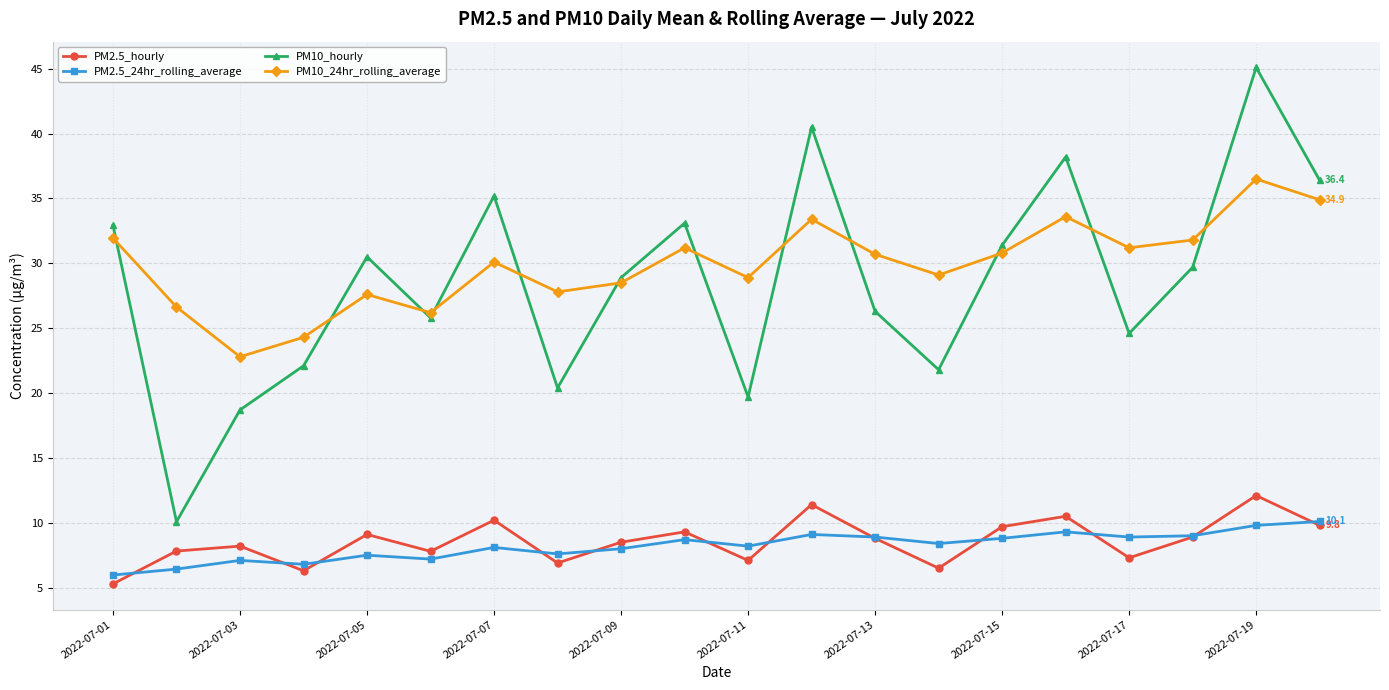

Which series has the largest range (max minus min)?

PM10_hourly